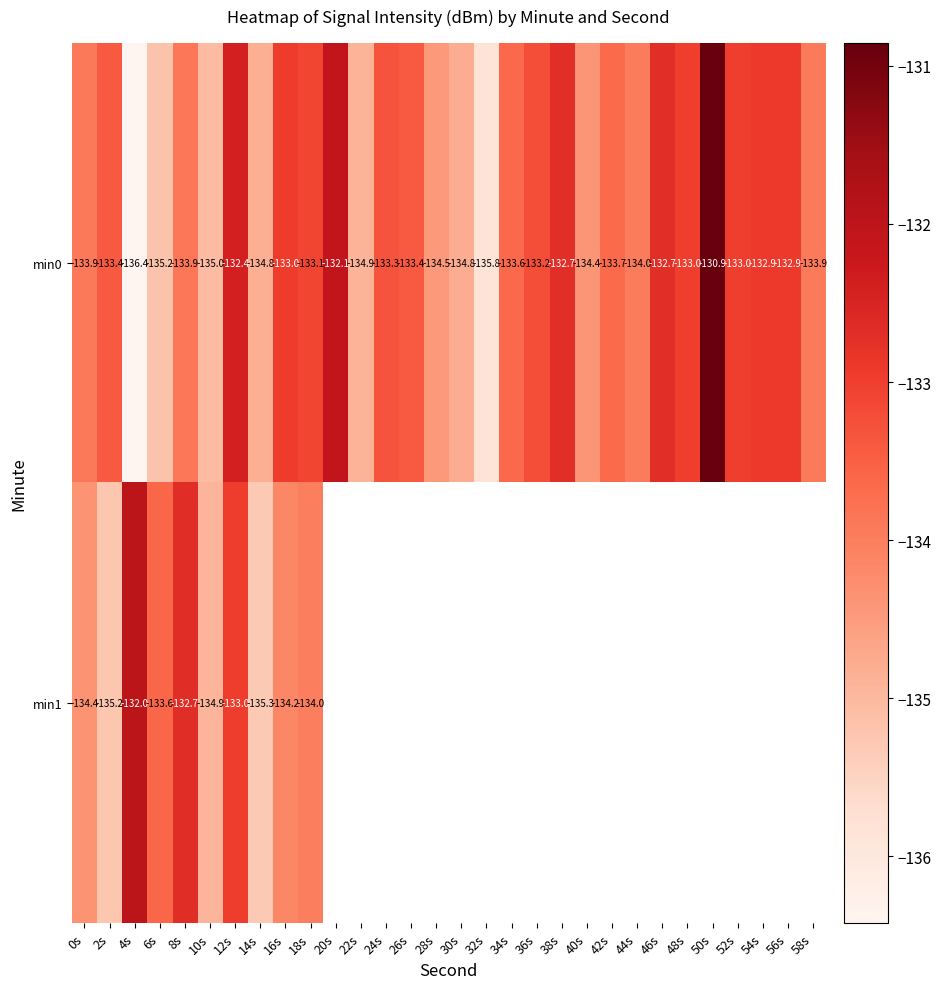

The value of min1 at 12s is -133.0. True or false?

True